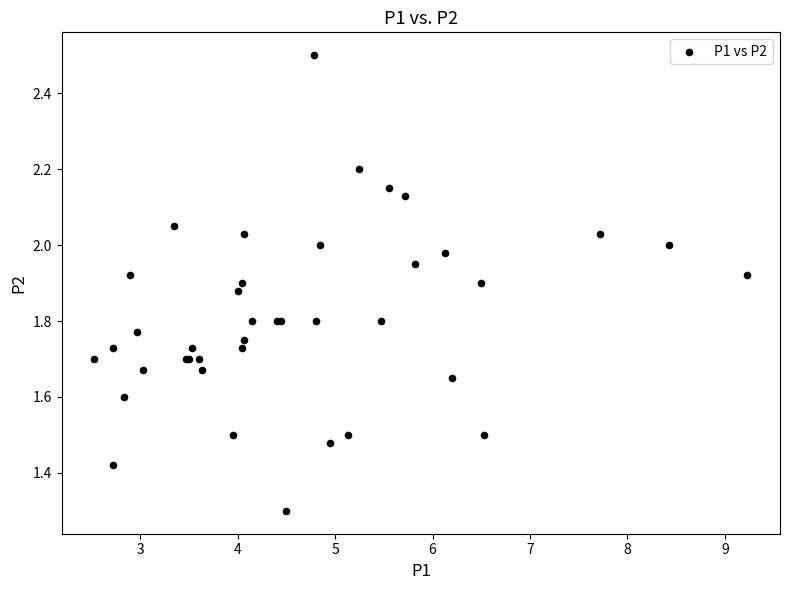

What Y value in the scatter plot is closest to 1?

1.3